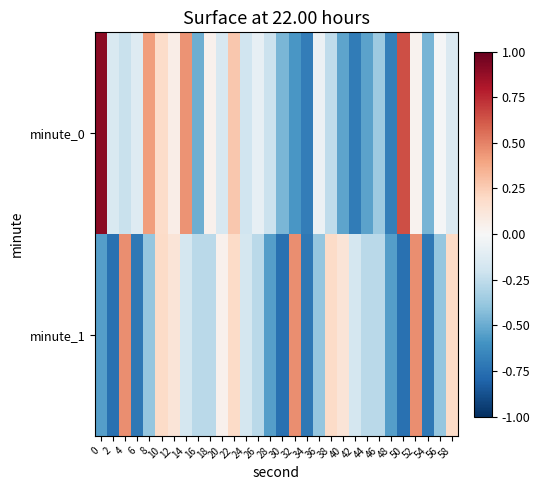

Rank the series at 54 from highest to lowest value.

minute_0, minute_1